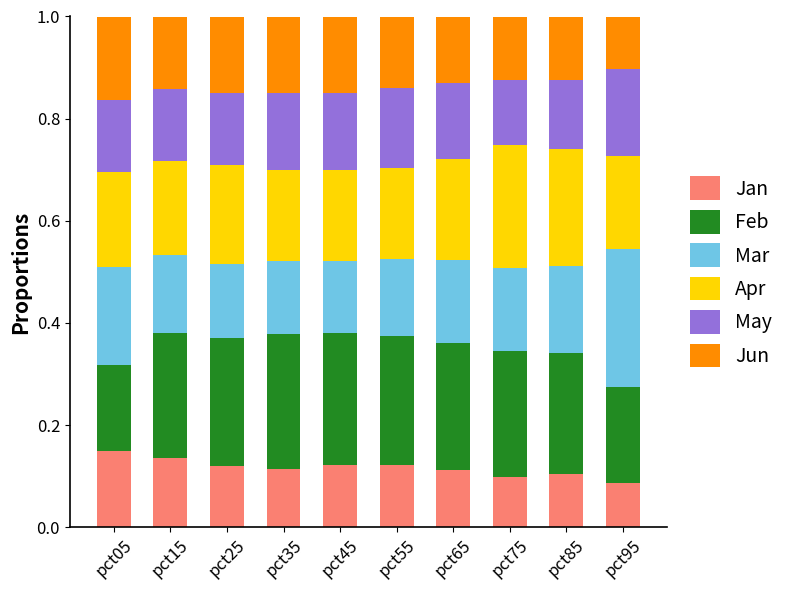

What is the total value across all series at pct05?

1.0